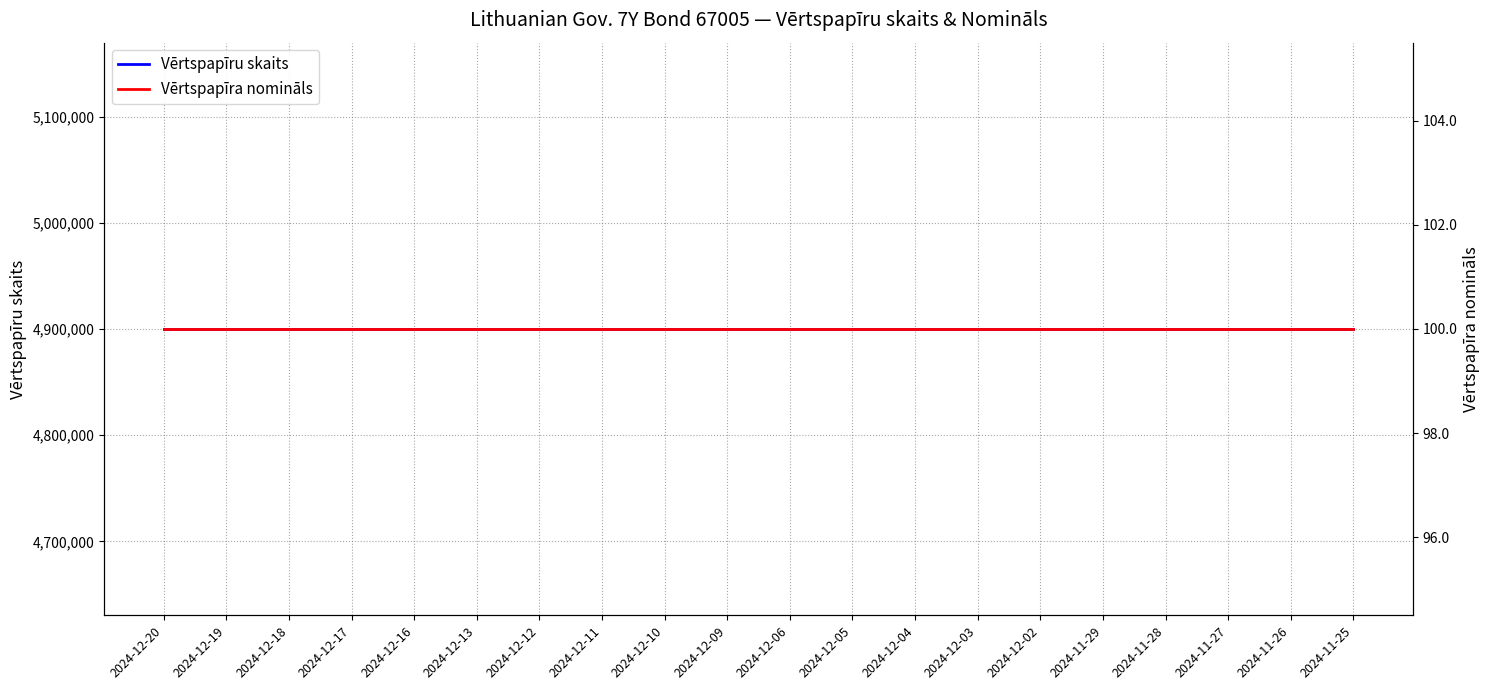

The Vērtspapīra nomināls series shows 100 at 2024-12-11. True or false?

True